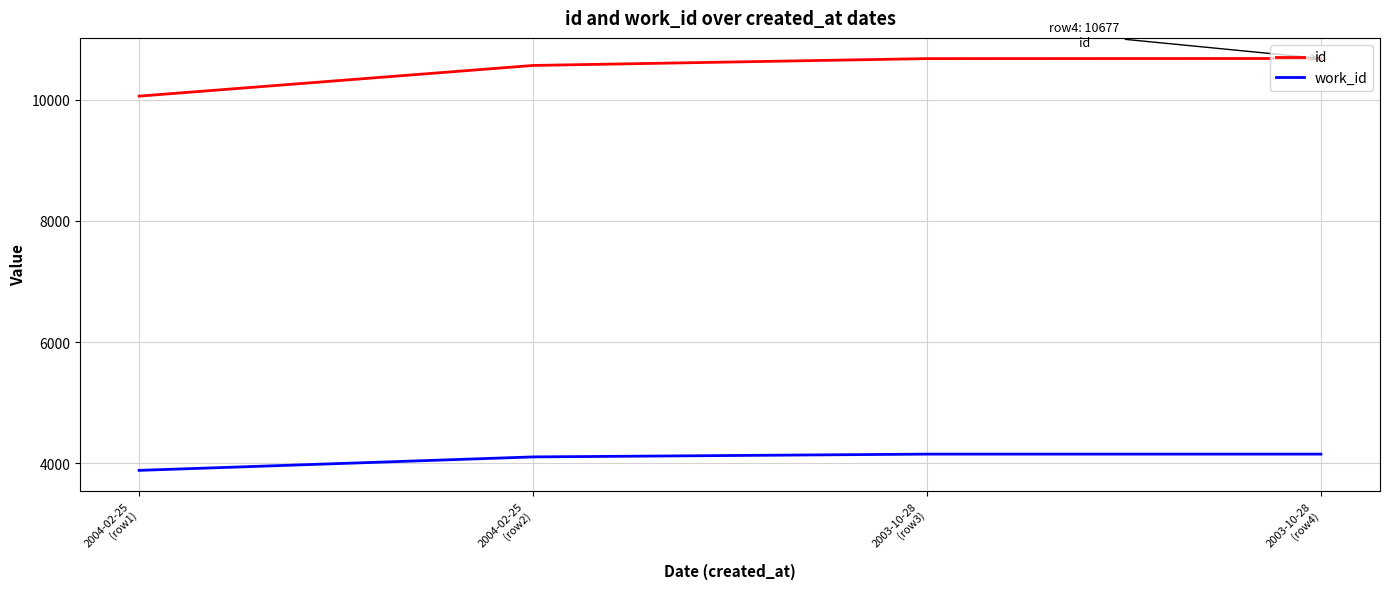

What is the difference between the maximum and minimum values in the id series?

621